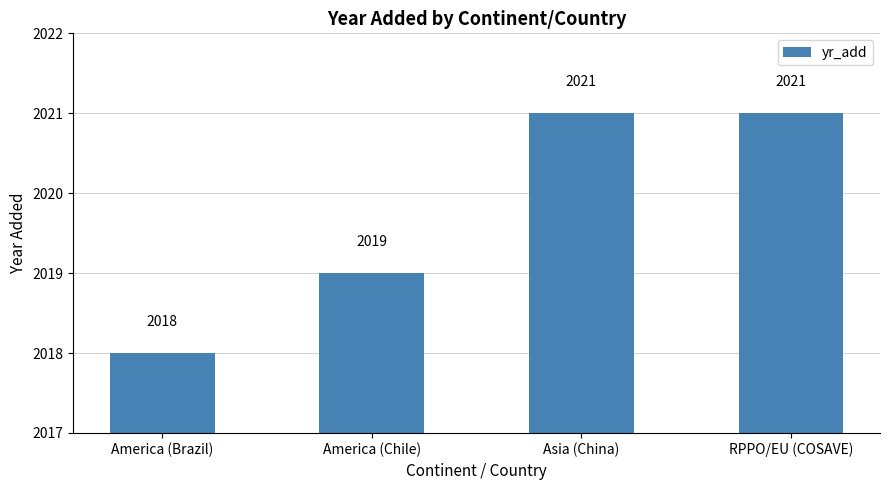

Which label corresponds to the smallest value in the chart?

America (Brazil)